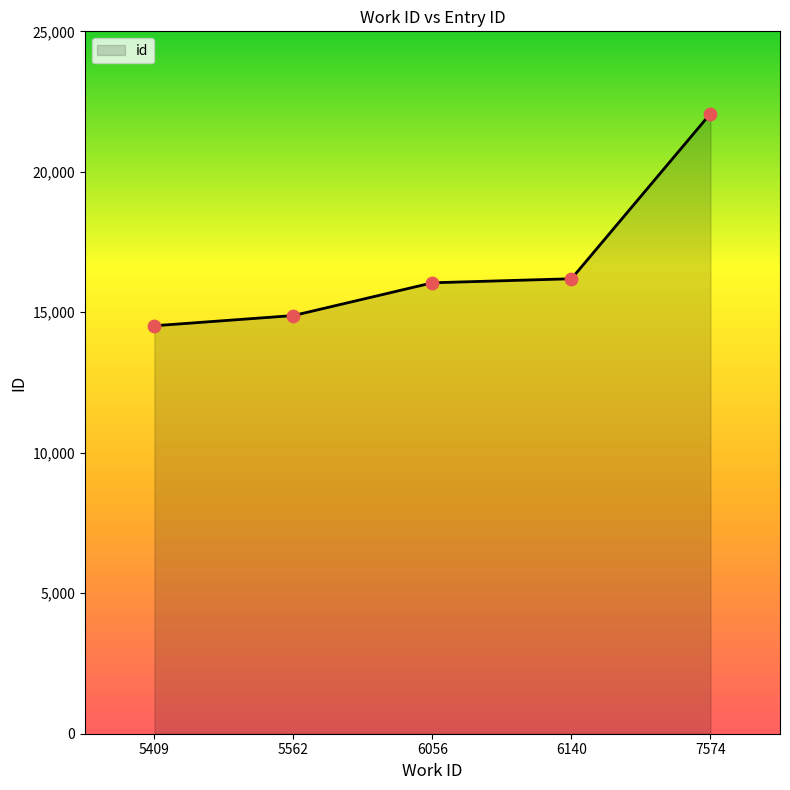

Approximately how many times larger is the value at 7574 compared to 6056?

1.4